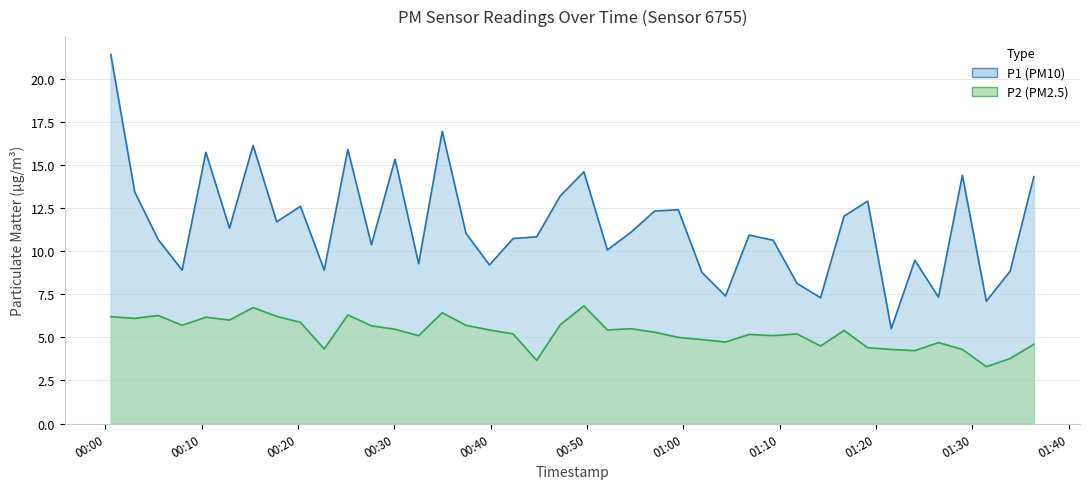

Is it true that P1 equals 10.4 at 2023-02-03T00:27:38?

True